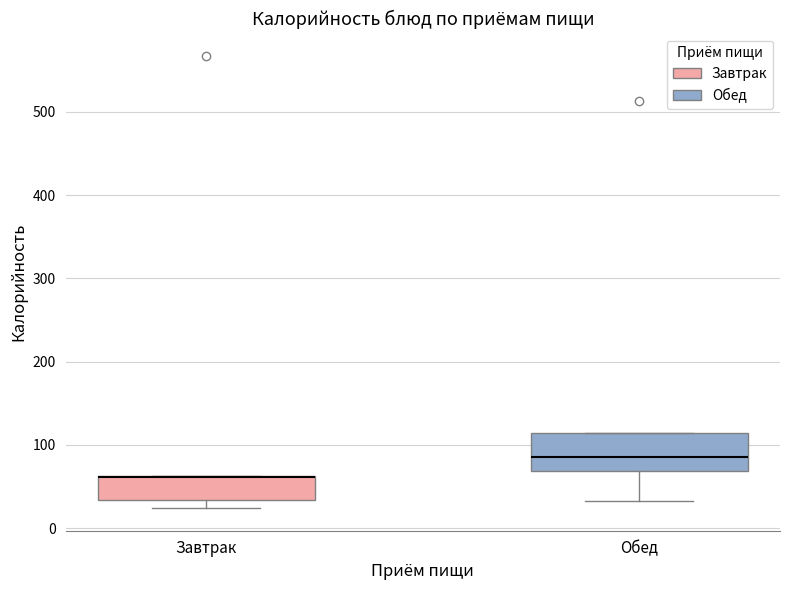

Where is the lower edge of the box for Завтрак on the y-axis? The values are not printed on the chart, so give them approximately, as read against the axis.

30